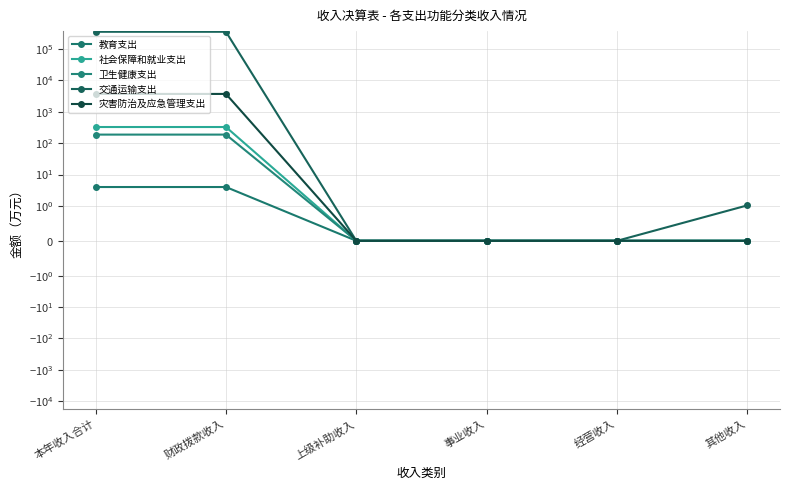

Which series has the largest range (max minus min)?

交通运输支出